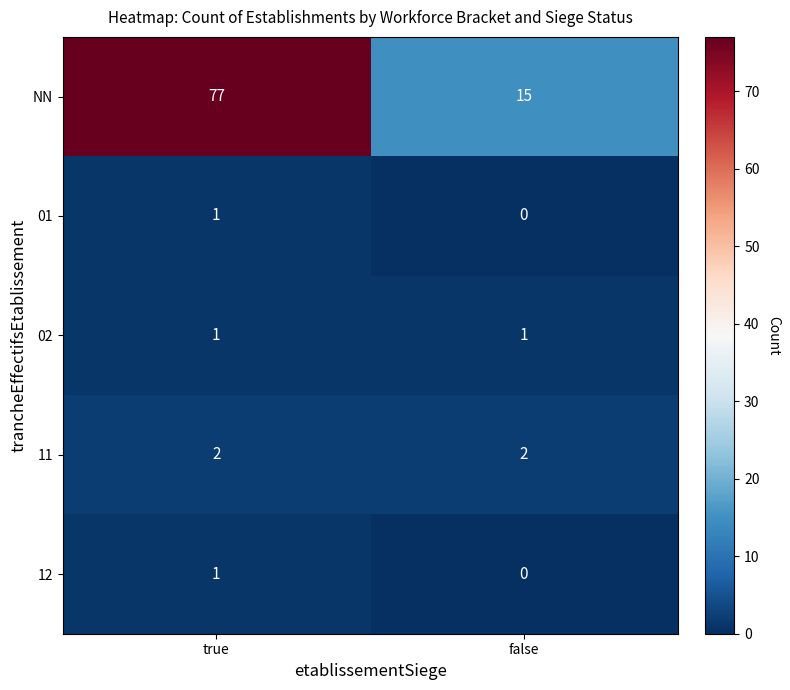

What is the maximum value shown in the chart?

77